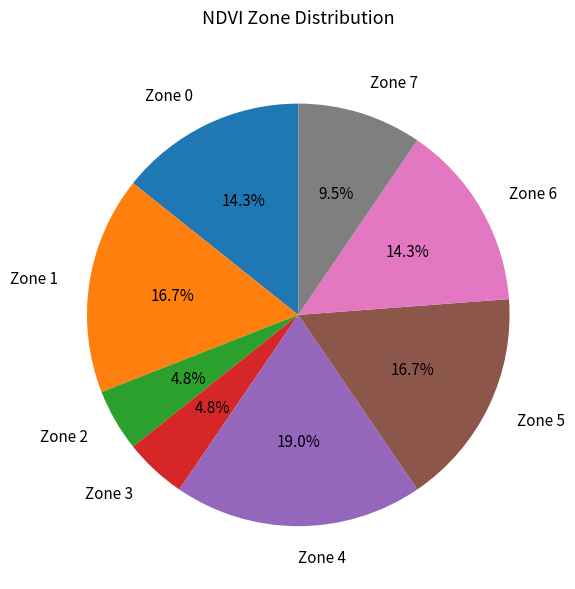

To the nearest percent, what is the difference between the largest and smallest slice percentages?

14%